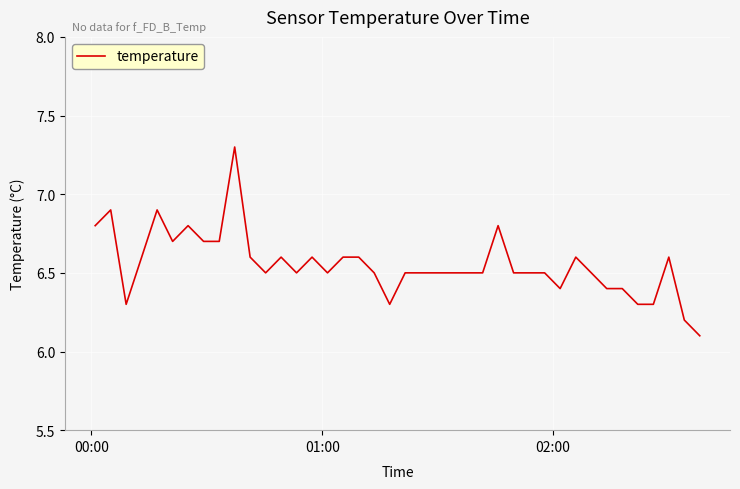

What is the greatest value displayed?

7.3